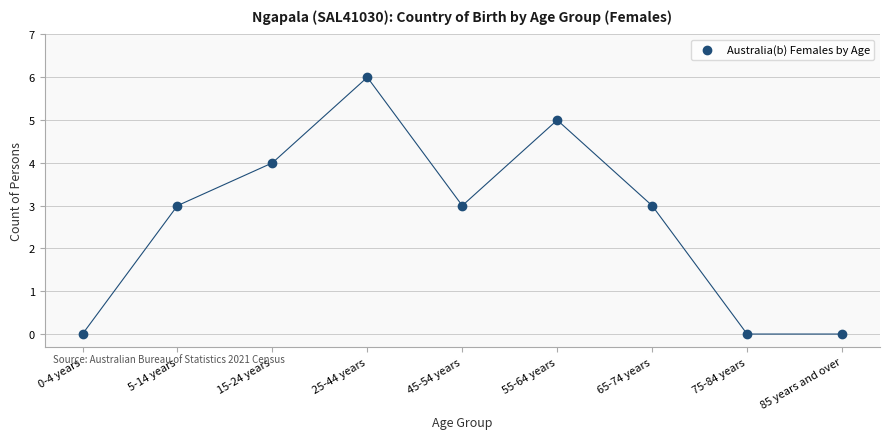

What is the average Y value?

3